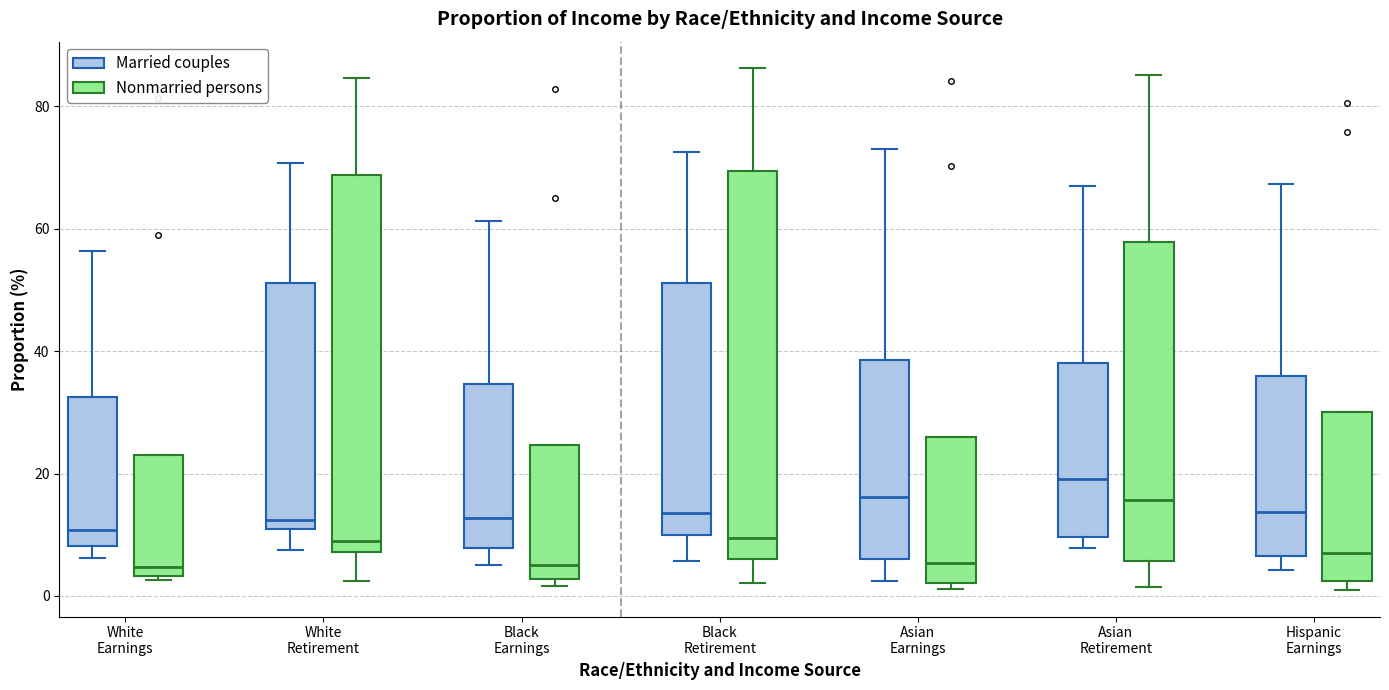

Where is the upper edge of the box for Black Retirement (Nonmarried persons) on the y-axis? The values are not printed on the chart, so give them approximately, as read against the axis.

70